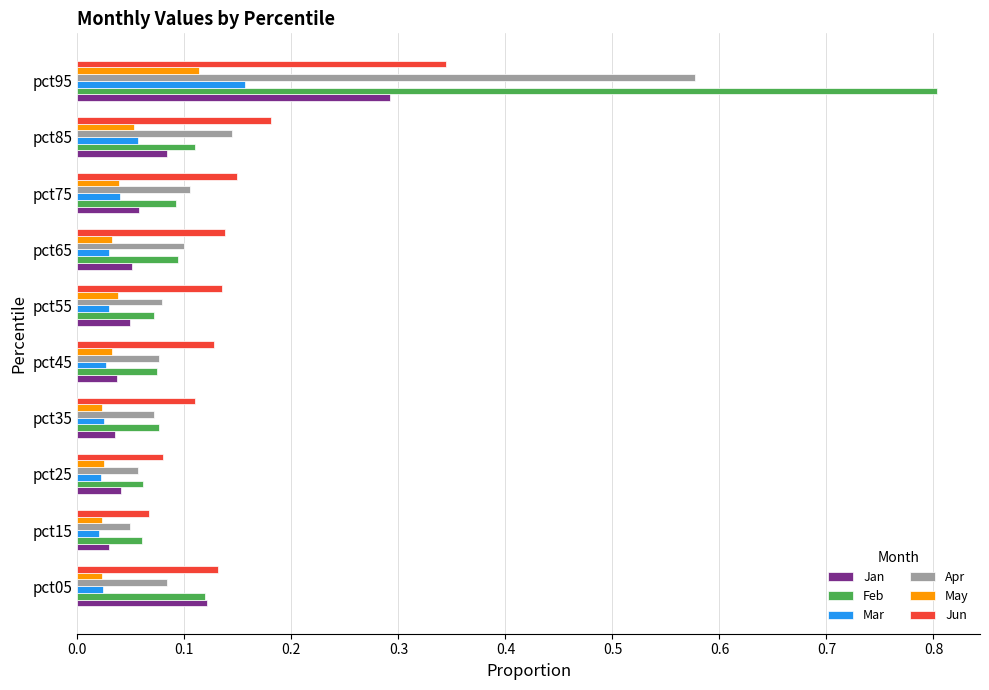

True or false: Jun has a value of 0.1 at pct75.

True